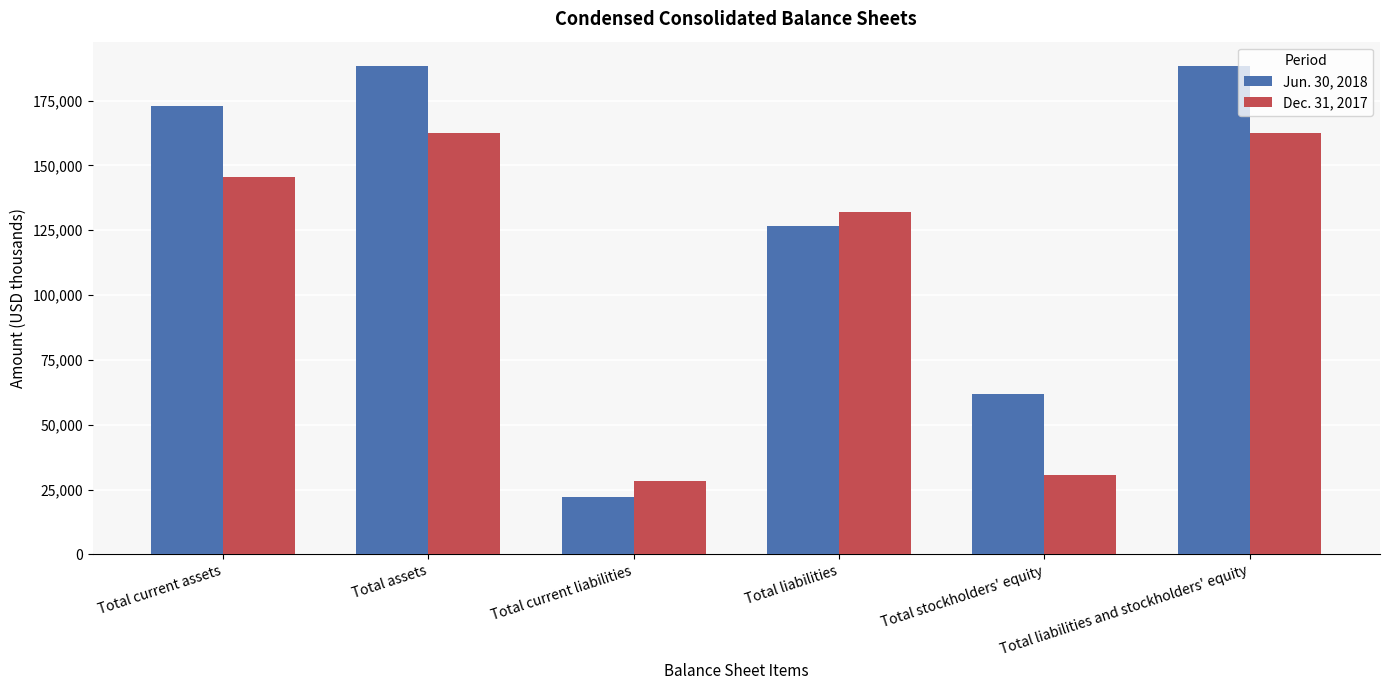

What is the smallest value displayed?

22198